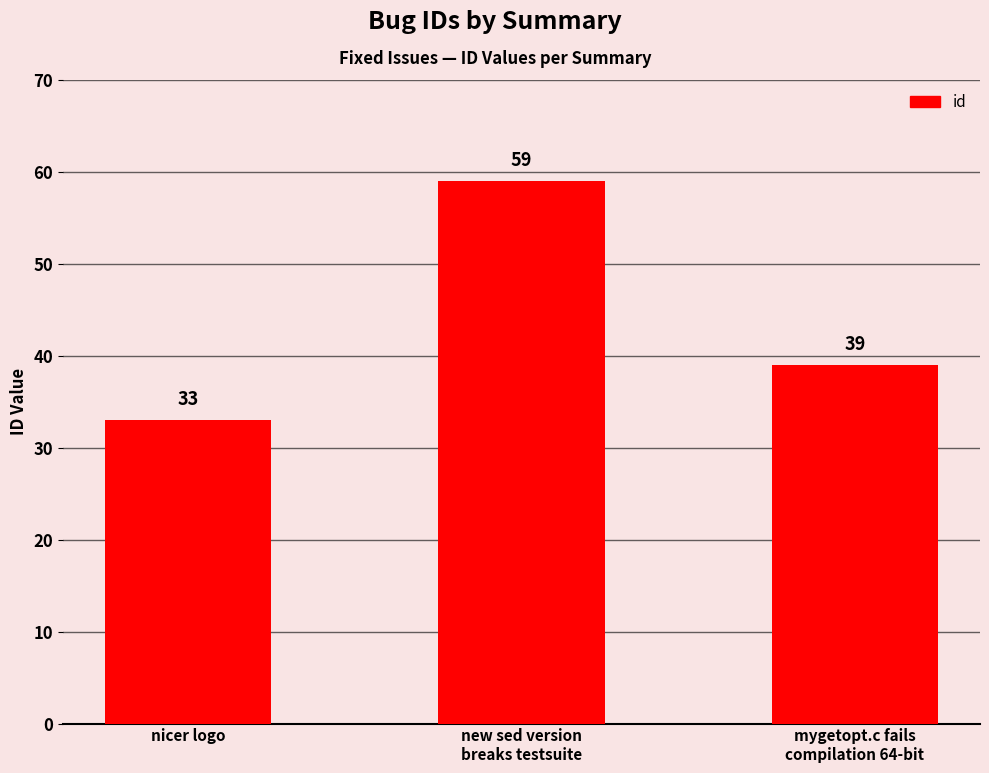

What is the difference between the maximum and minimum values?

26